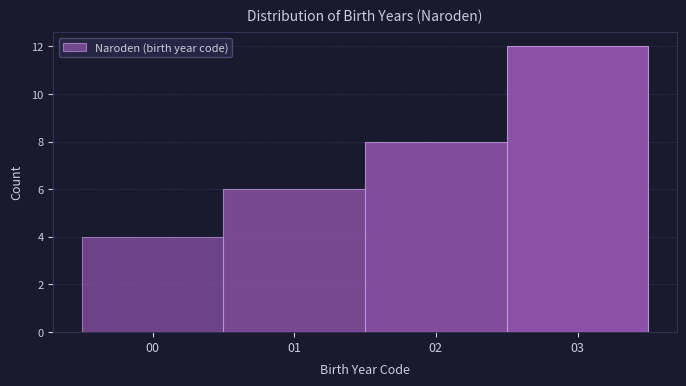

Reading left to right, list every bar in this chart as the range it spans on the x-axis followed by its height. The values are not printed on the chart, so give them approximately, as read against the axis.

-0.5 to 0.5: 4
0.5 to 1.5: 6
1.5 to 2.5: 8
2.5 to 3.5: 12